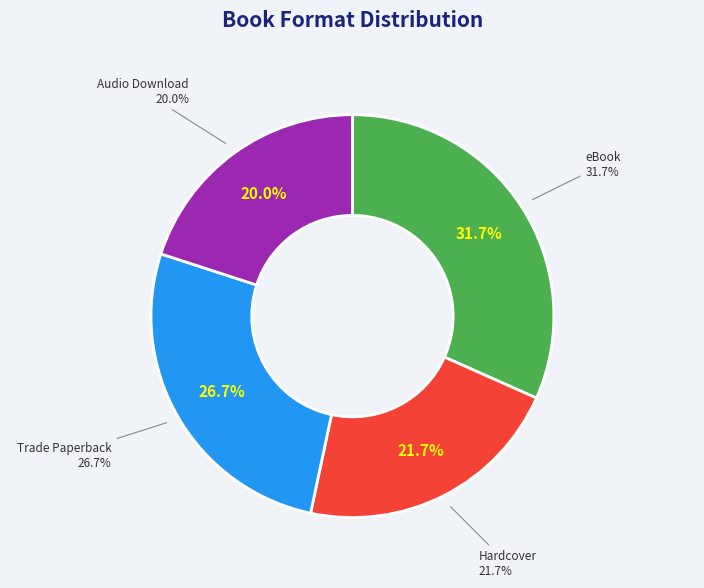

How many slices are in this pie chart?

4